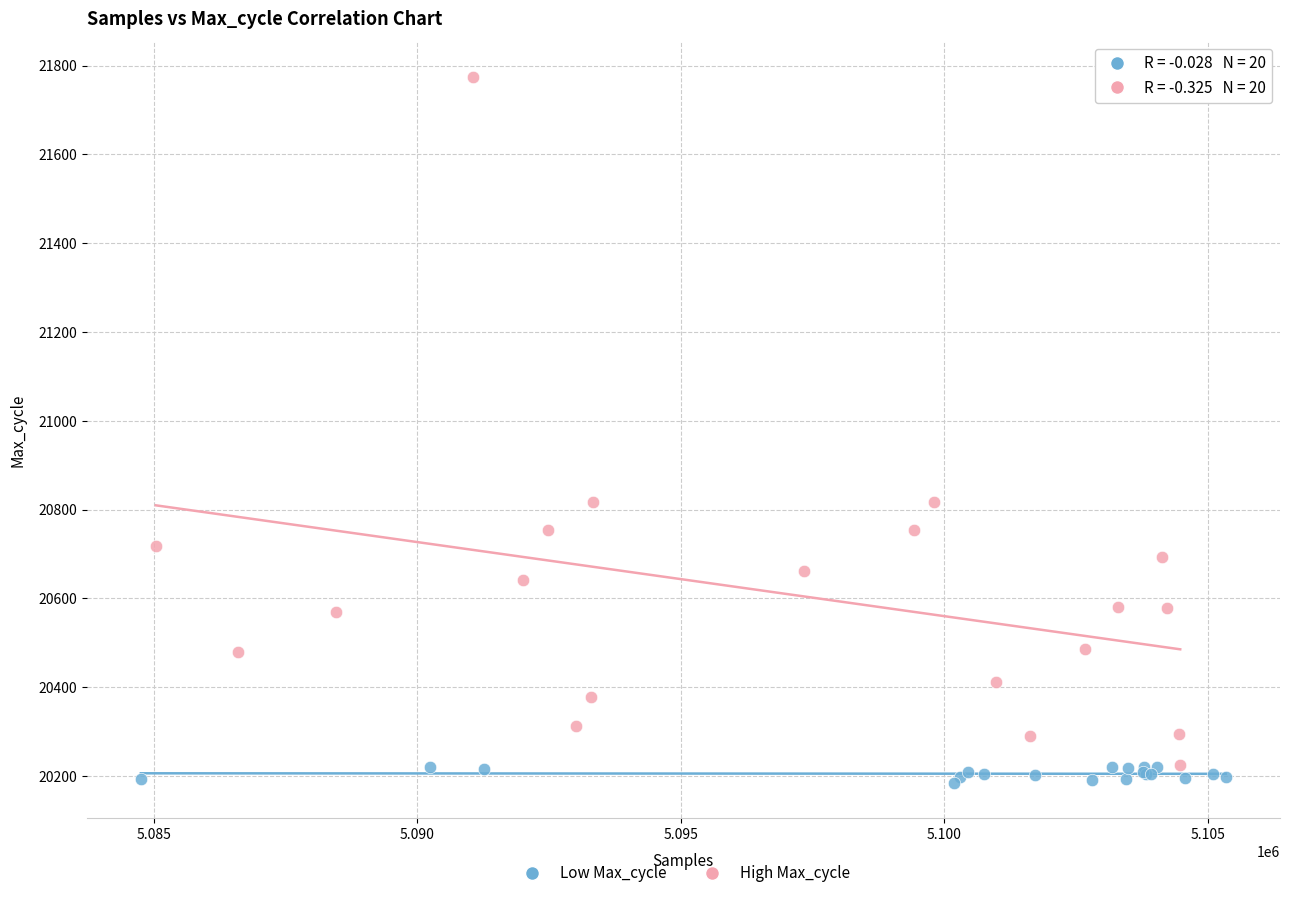

Which series has the largest Y range (max minus min)?

High Max_cycle